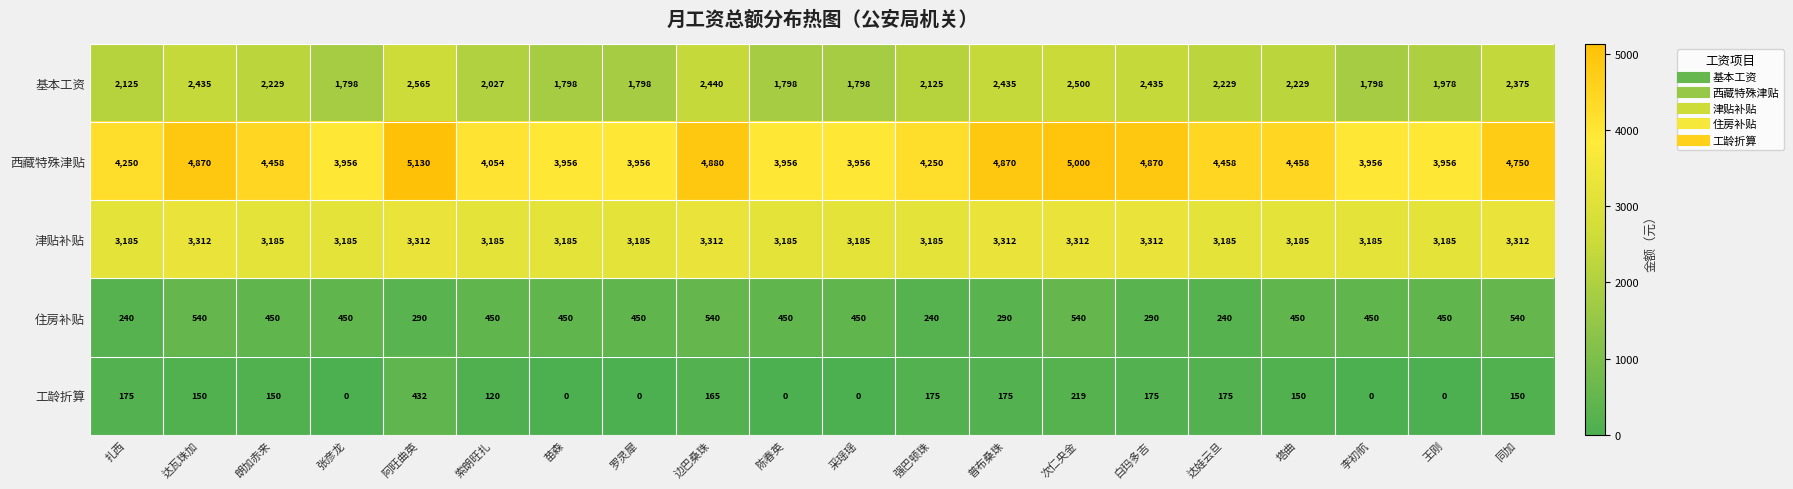

Count the number of data series in this chart.

5